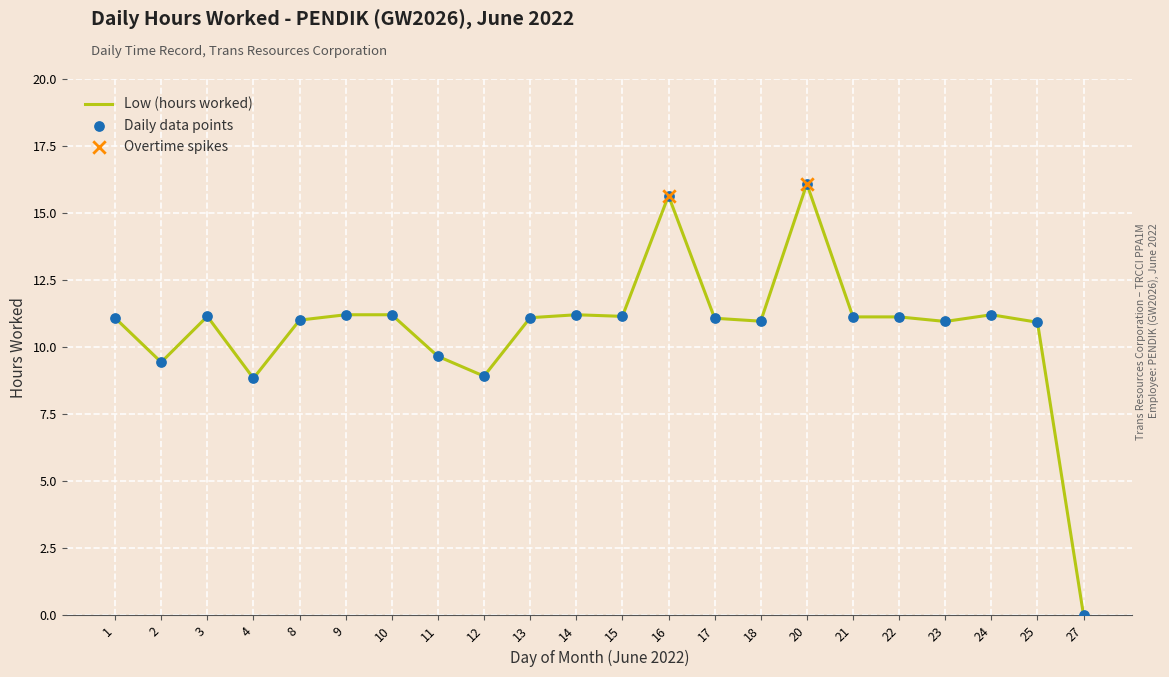

What is the ratio of the value at 23 to the value at 10?

1.0